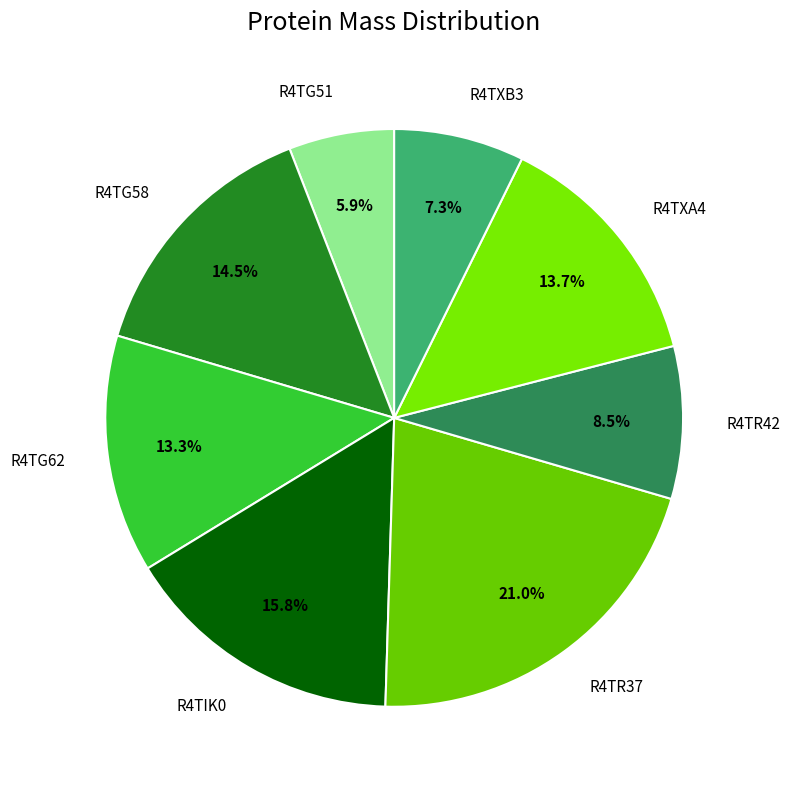

Is there a majority slice in this chart?

No